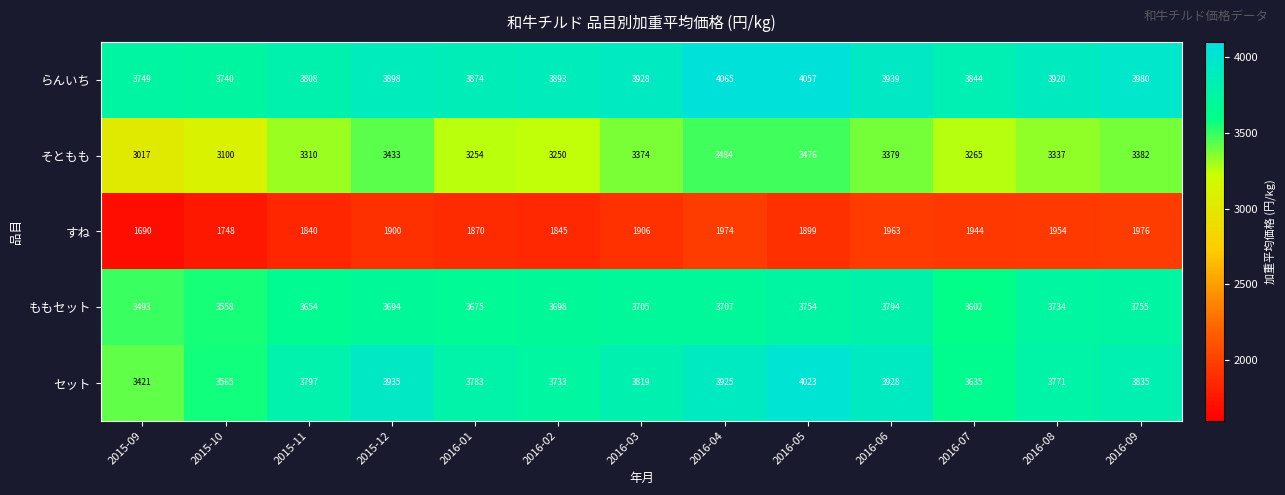

List the series in order of their peak value, lowest first.

すね, そともも, ももセット, セット, らんいち